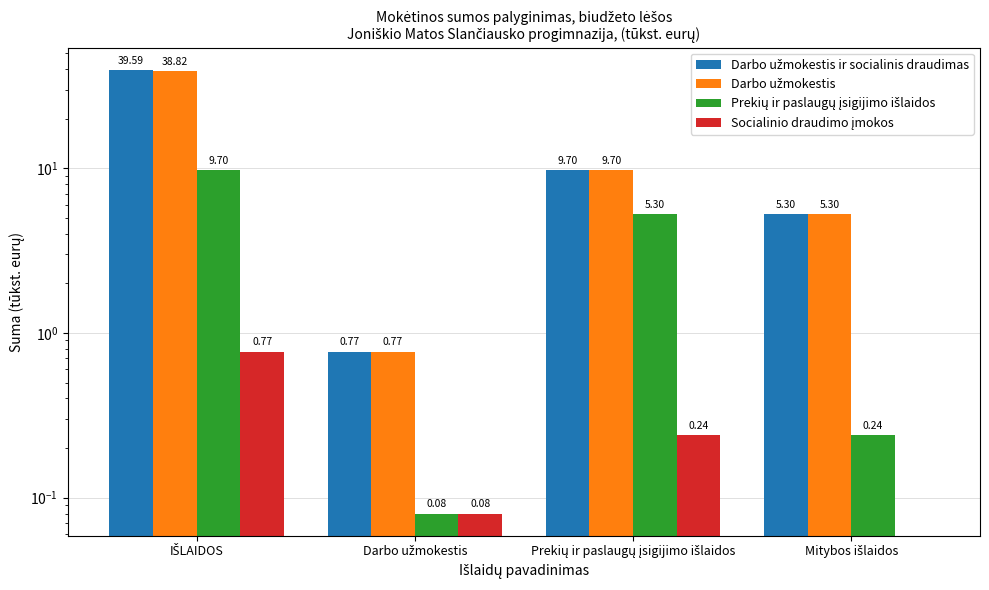

What is the label of the 1st bar from the right?

Mitybos išlaidos